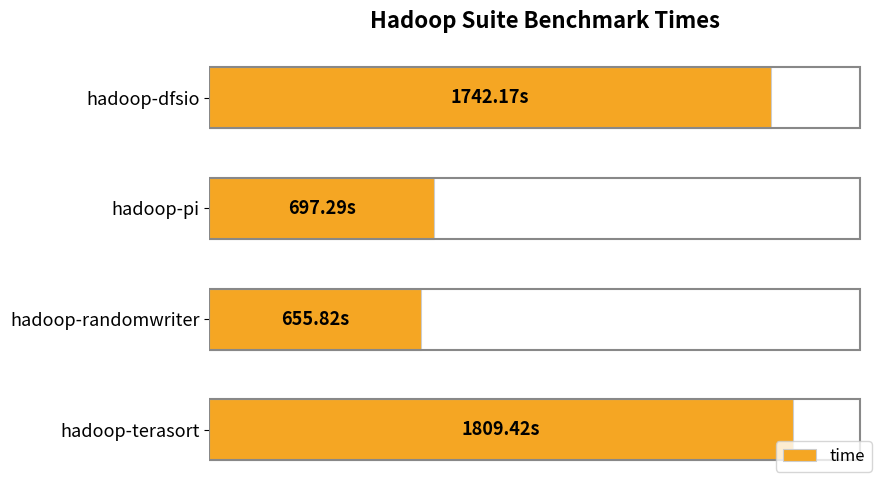

Does the chart contain any negative values?

No